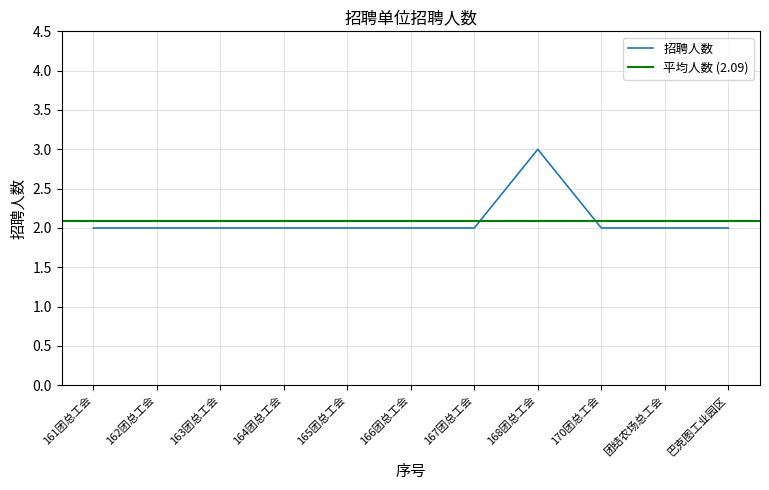

Is it true that the value at 168团总工会 is 3?

True